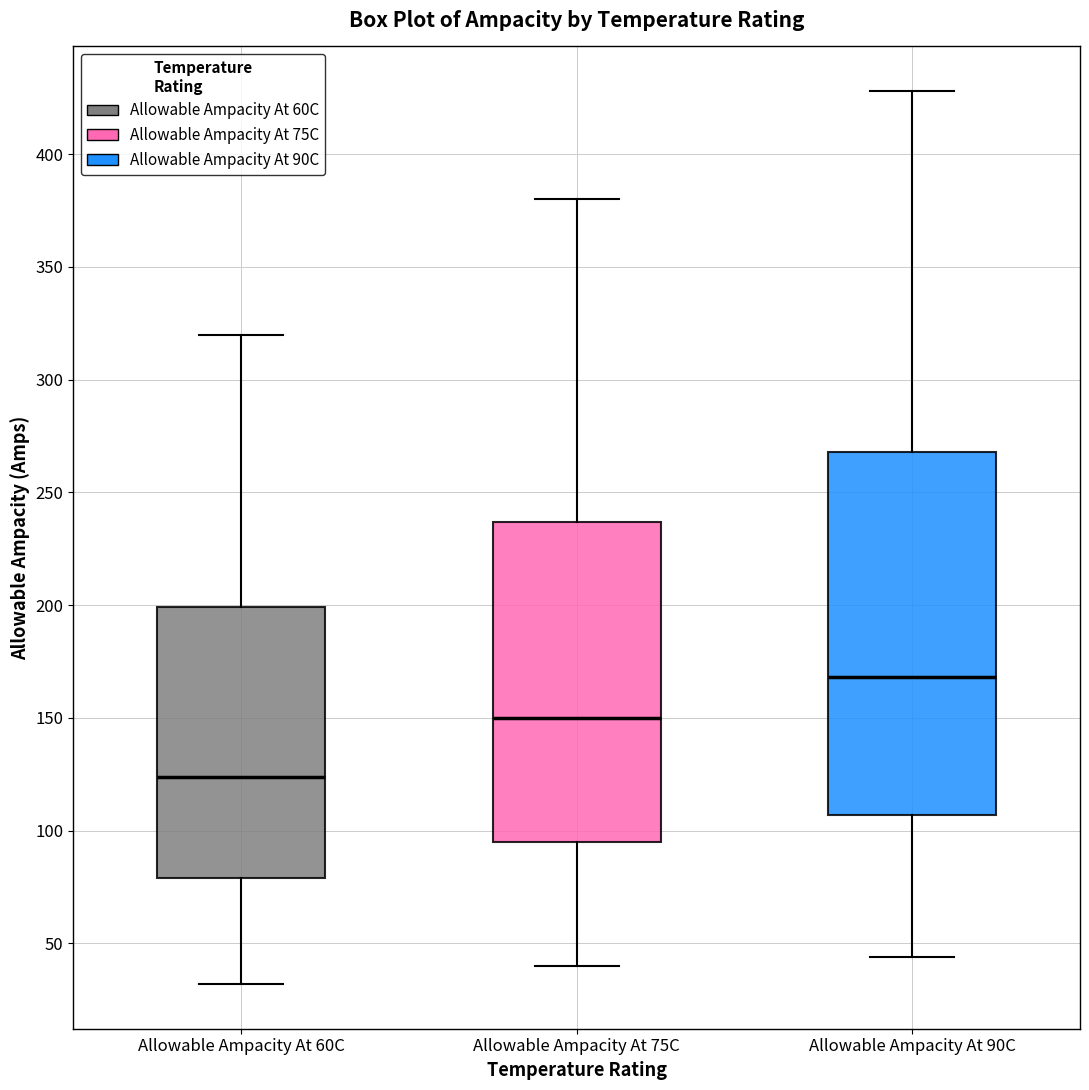

Reading left to right, transcribe this box plot: for each box, give where its median line is, the range the box spans, and where its two whiskers end, as read against the y-axis. The values are not printed on the chart, so give them approximately, as read against the axis.

Allowable Ampacity At 60C: median 125, box 80 to 200, whiskers 30 to 320
Allowable Ampacity At 75C: median 150, box 95 to 235, whiskers 40 to 380
Allowable Ampacity At 90C: median 170, box 105 to 270, whiskers 45 to 430